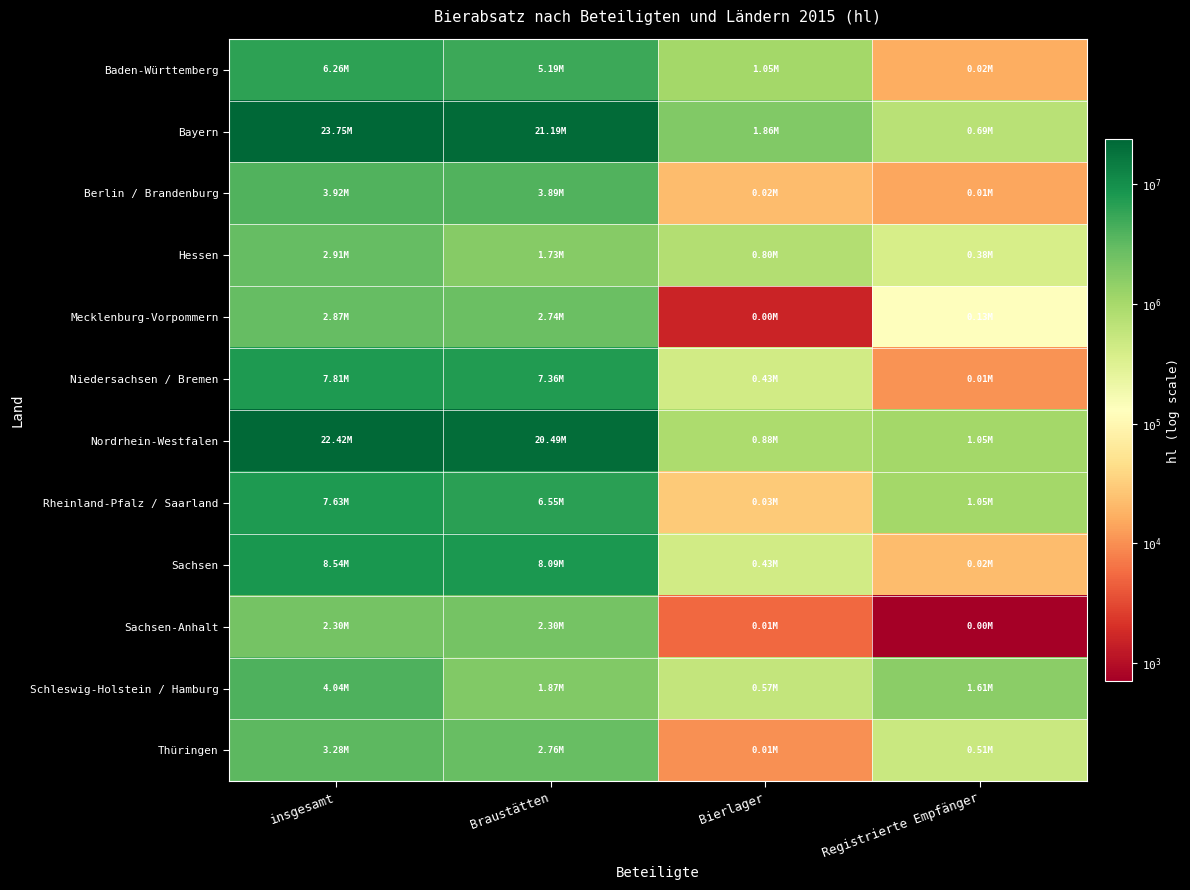

Which label corresponds to the smallest value in the chart?

Registrierte Empfänger